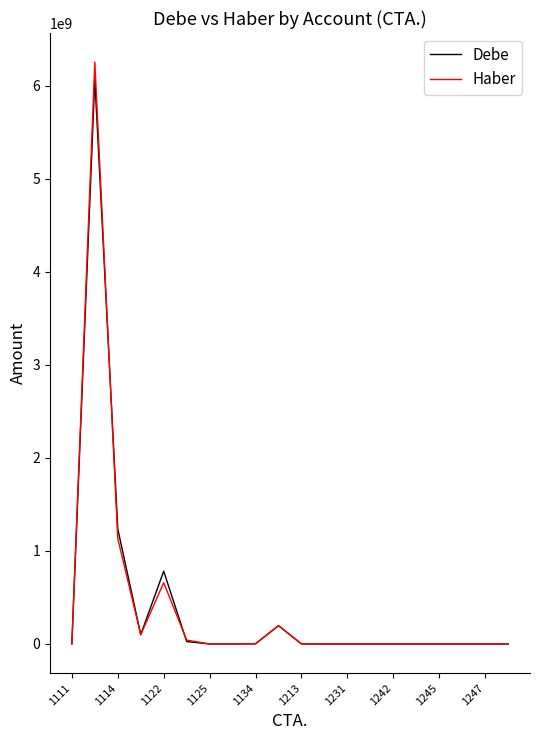

Which series has the widest spread of values?

Haber